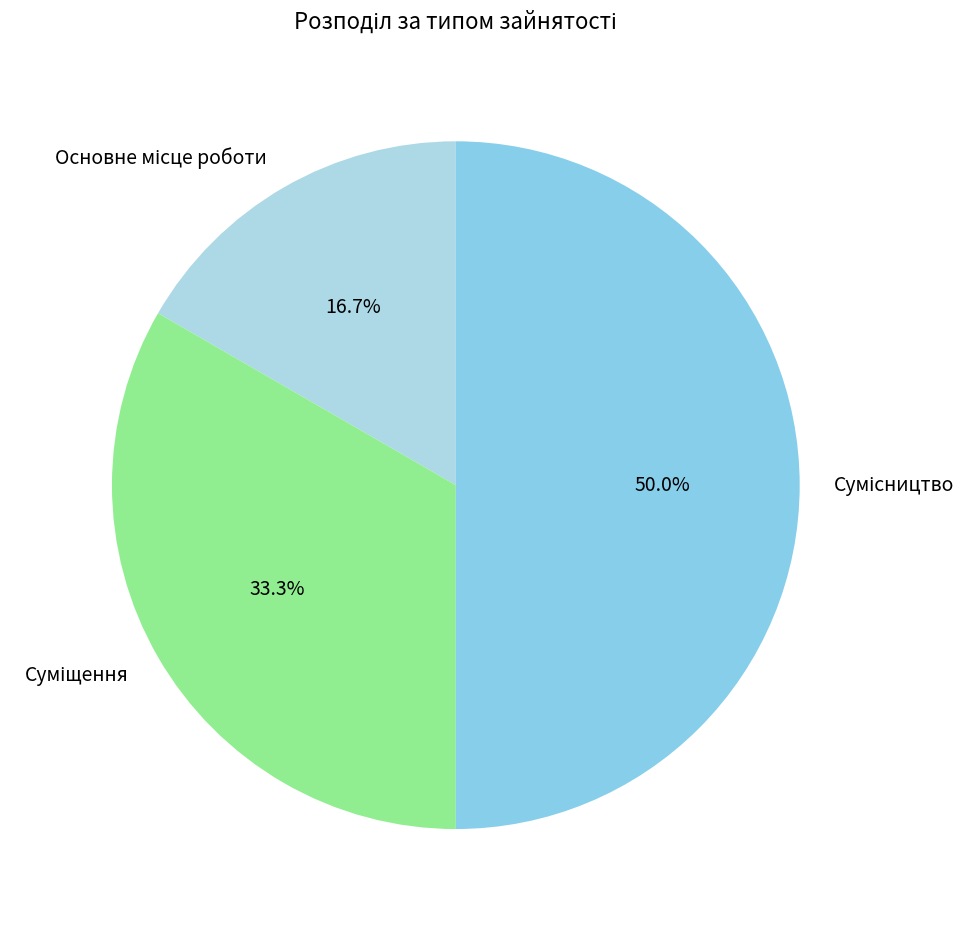

Is there a majority slice in this chart?

No